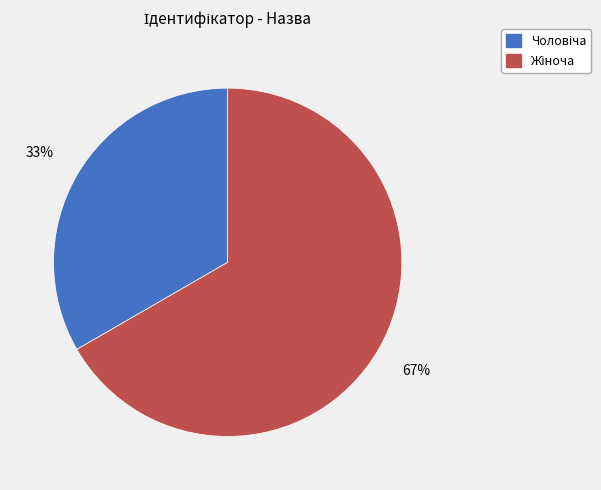

Is there a majority slice in this chart?

Yes